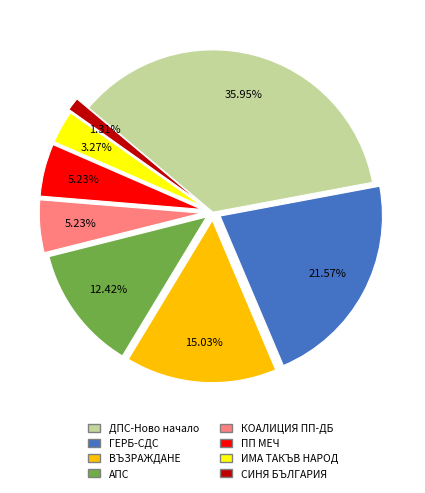

To the nearest percent, what is the average slice percentage?

12%